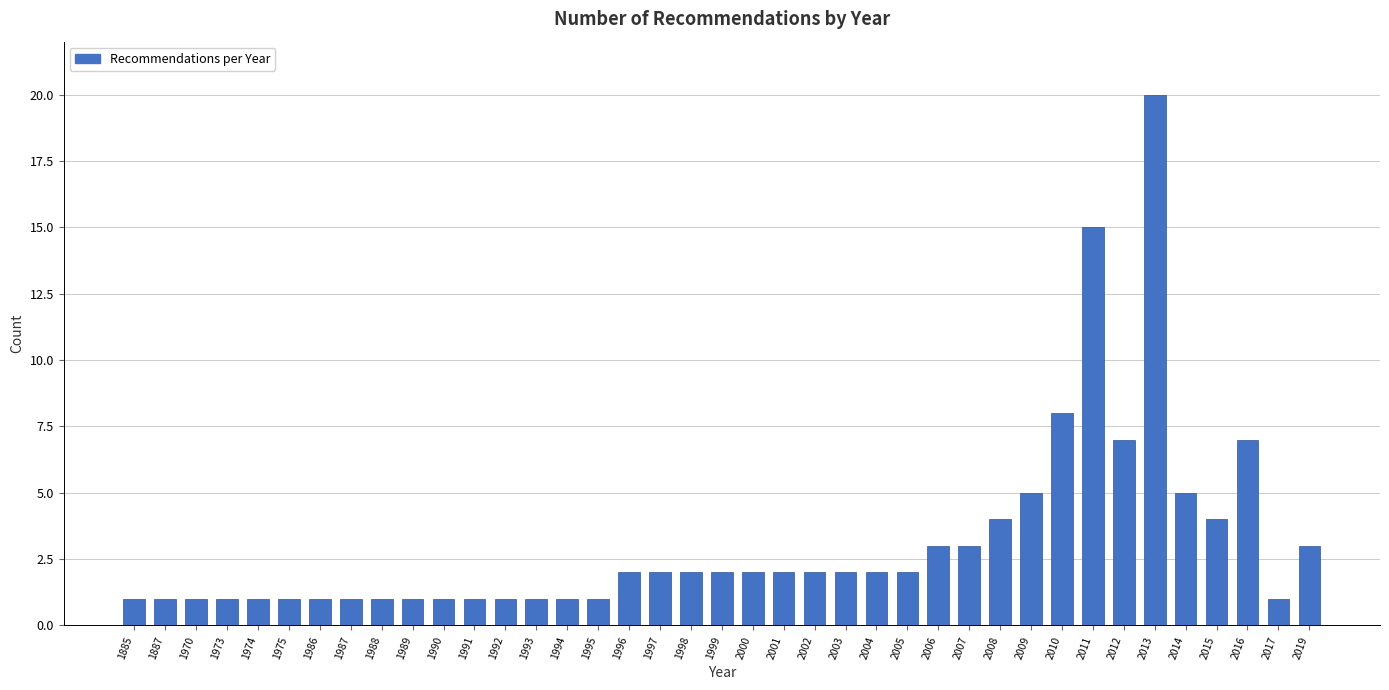

At which category does the chart reach its peak across all series?

2013